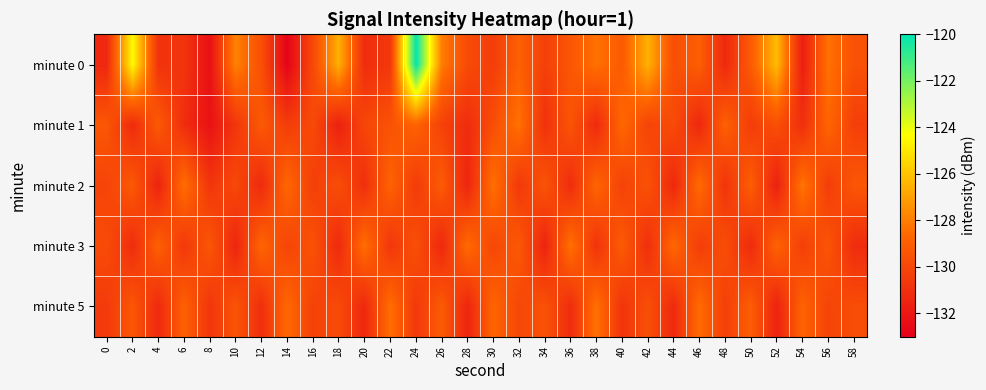

Which label corresponds to the largest value in the chart?

24